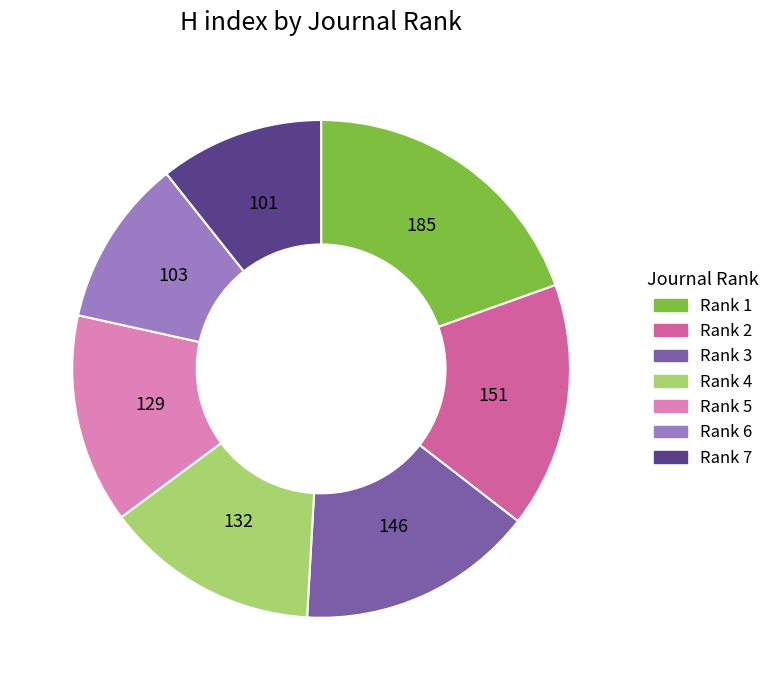

Is there a majority slice in this chart?

No